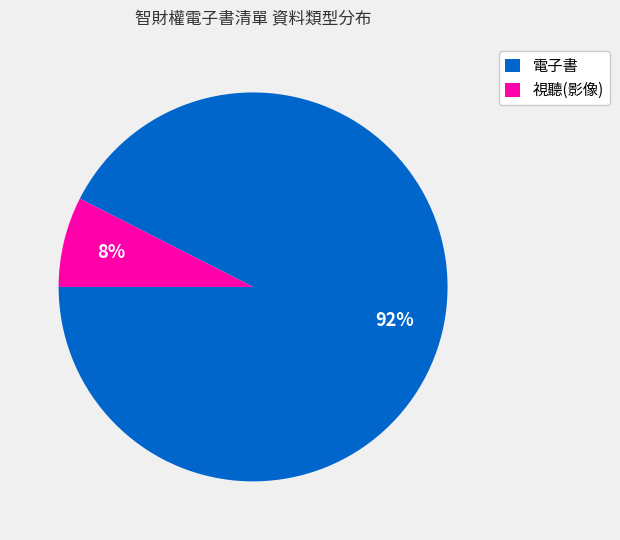

Count the number of slices in the pie.

2